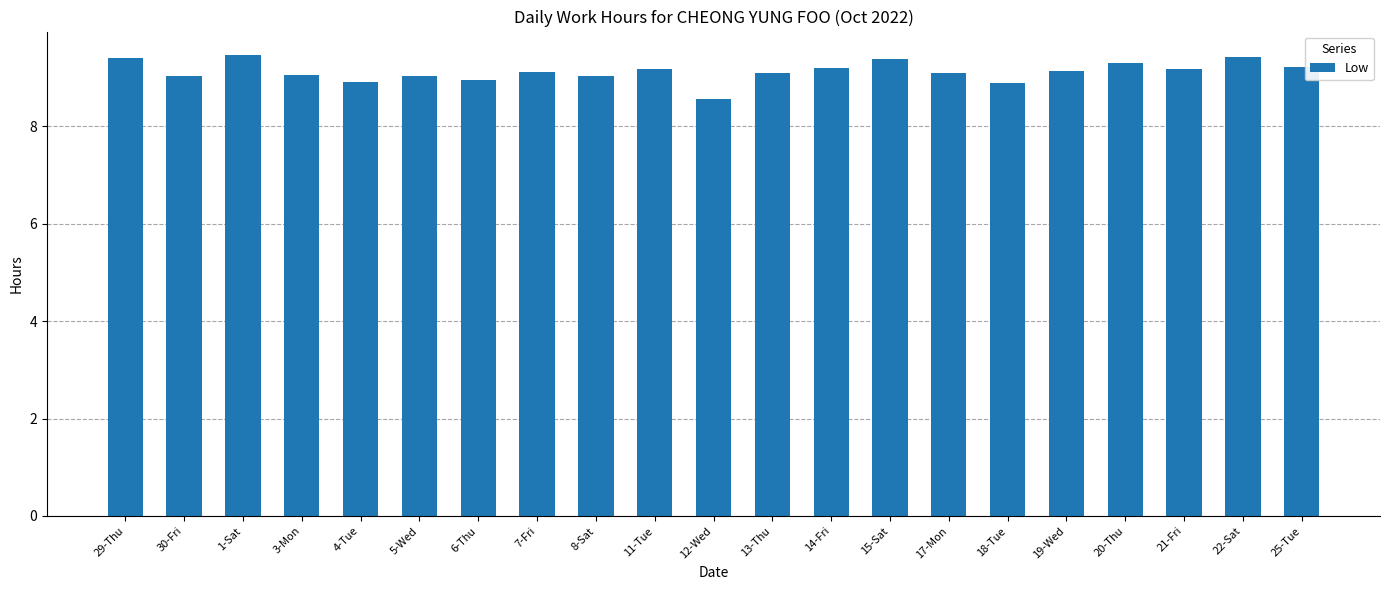

What is the change in value from 6-Thu to 21-Fri?

+0.2